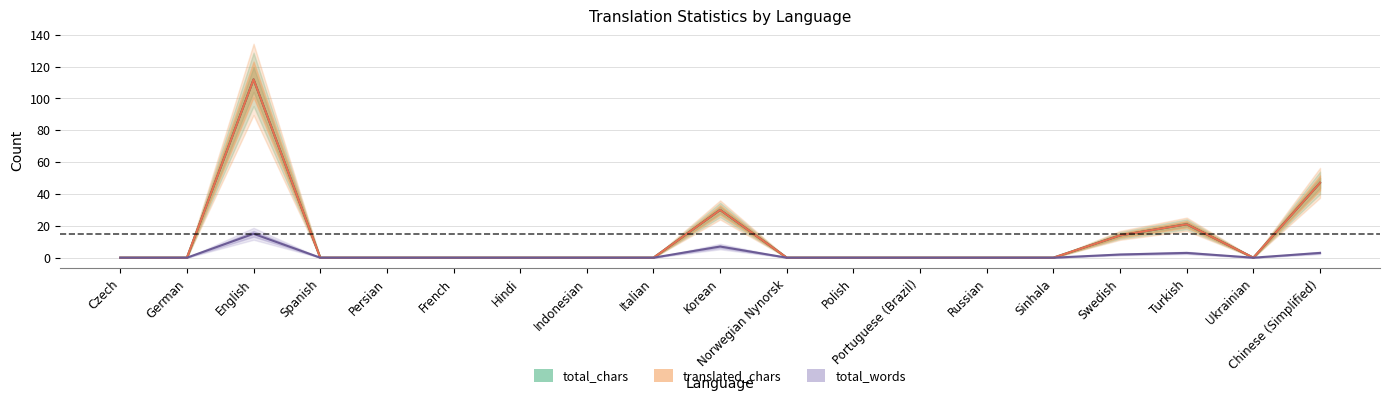

The value of total_words at Spanish is -8. True or false?

False